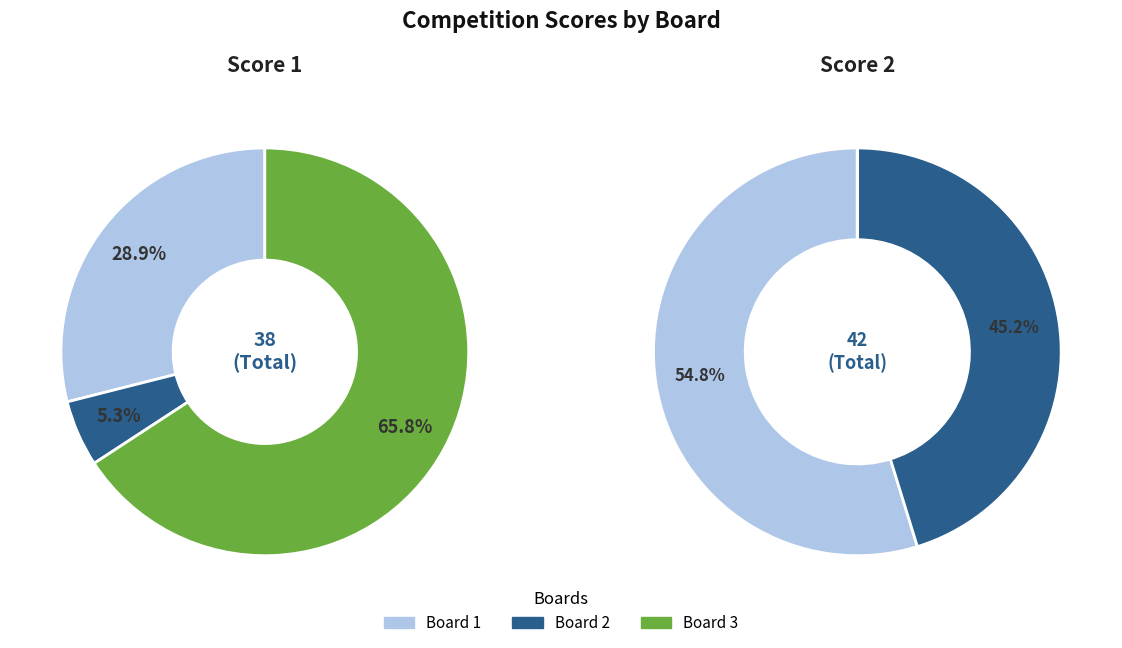

Which slice is the largest?

Board 3